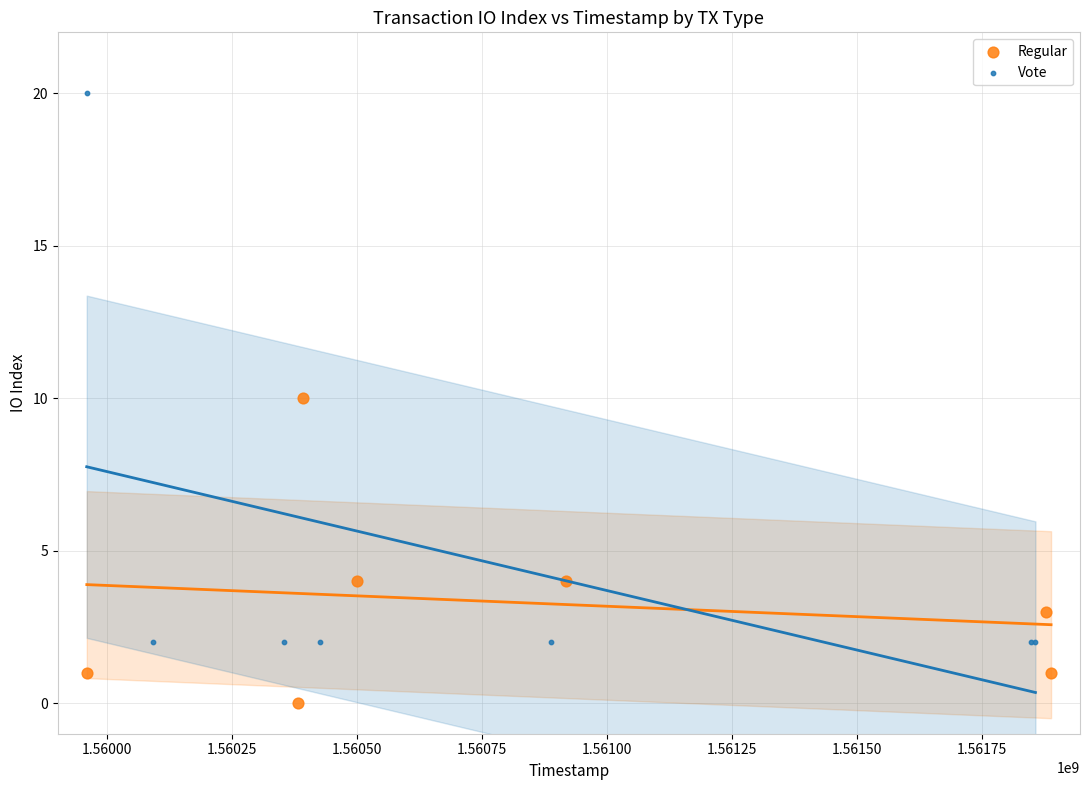

What are all the series names shown in the legend?

Regular, Vote